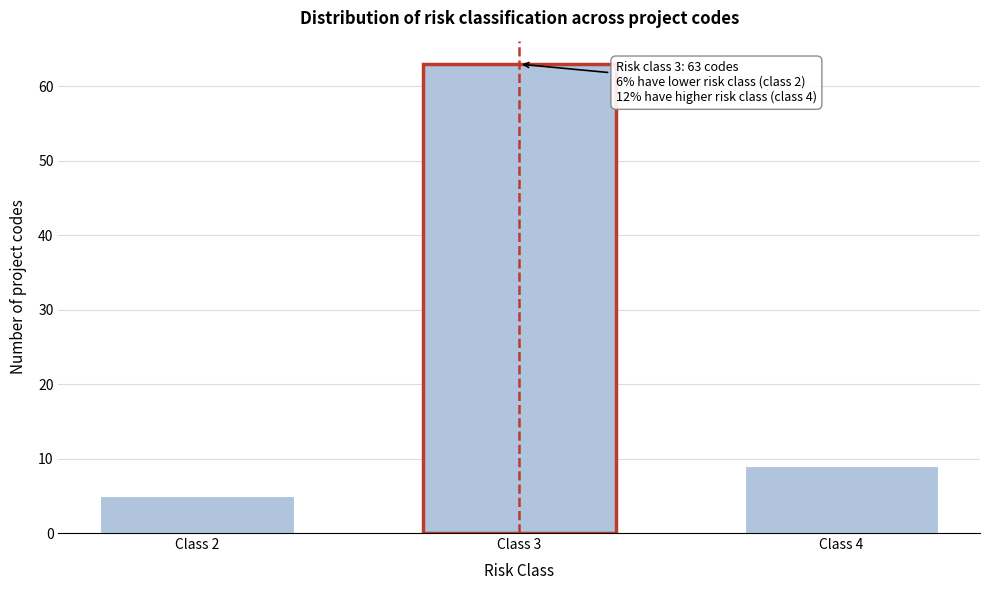

Reading left to right, extract all data points from this chart.

5	63	9